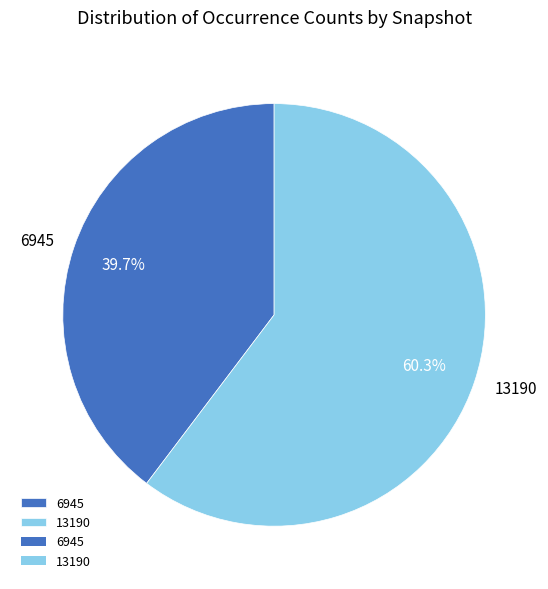

Which category has the biggest portion of the pie?

13190